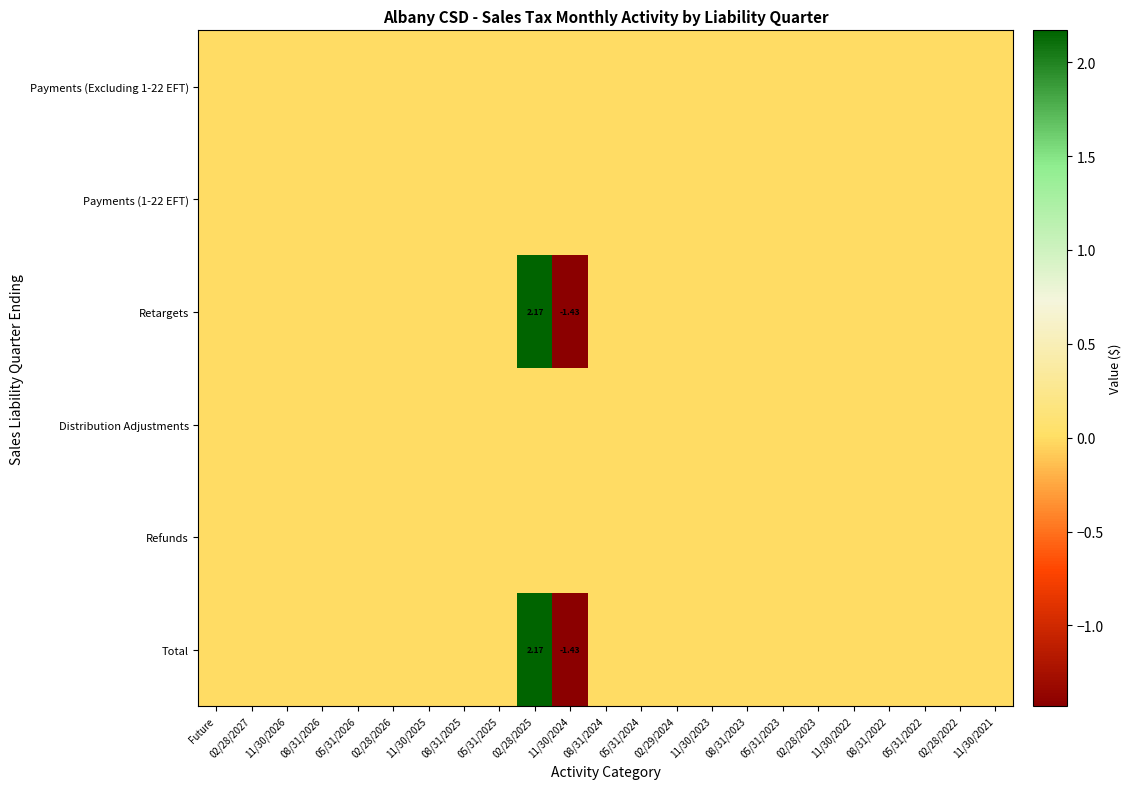

Which series has the largest total across all categories?

Retargets